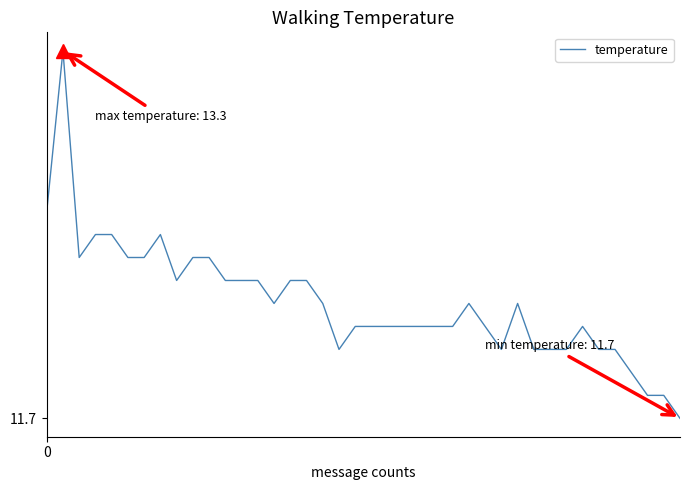

True or false: there are more than 1 points higher than both neighbors.

True